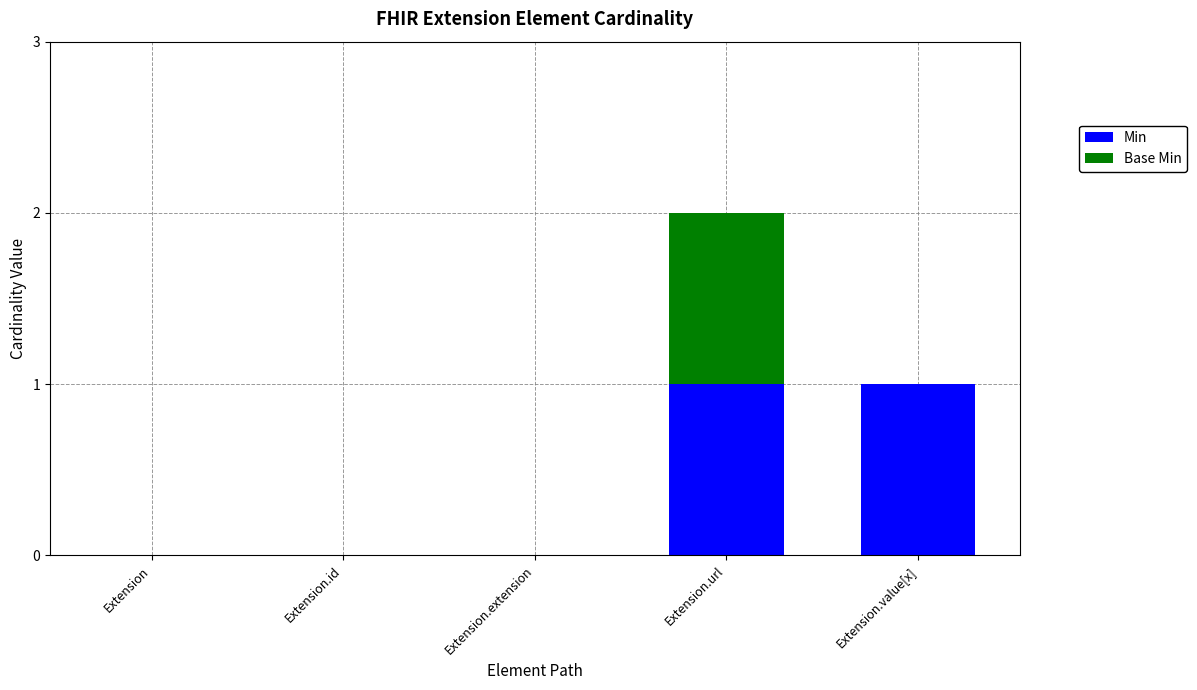

Reading left to right, list the values for the Min series.

Extension=0	Extension.id=0	Extension.extension=0	Extension.url=1	Extension.value[x]=1